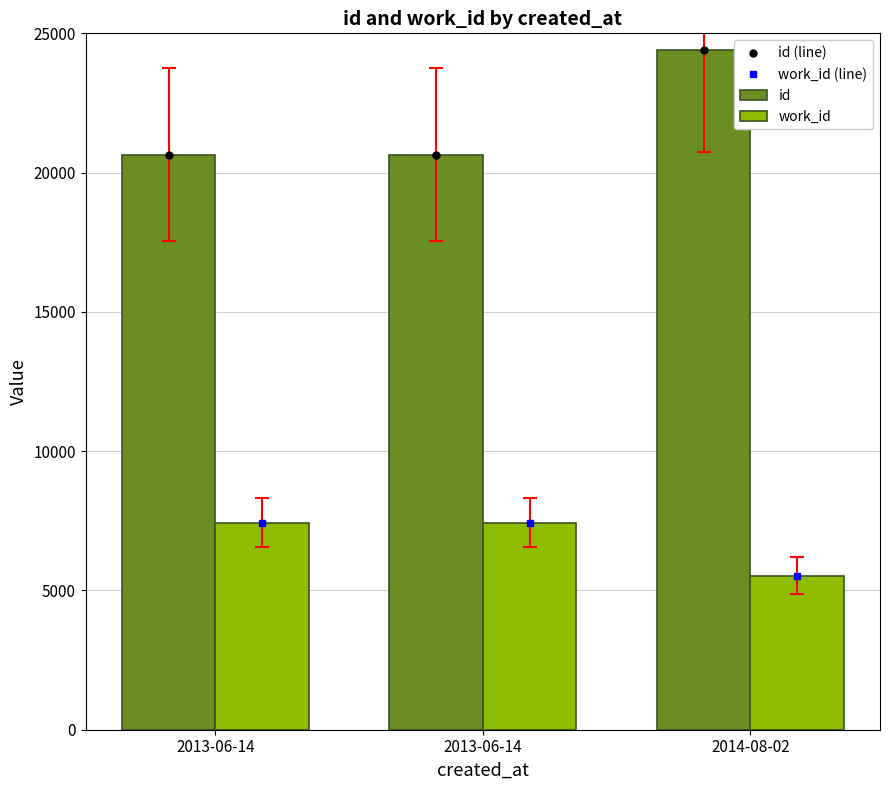

Reading left to right, extract all data points from this chart.

id (line): 2013-06-14=20642	2013-06-14=20643	2014-08-02=24386
work_id (line): 2013-06-14=7439	2013-06-14=7439	2014-08-02=5535
id: 2013-06-14=20642	2013-06-14=20643	2014-08-02=24386
work_id: 2013-06-14=7439	2013-06-14=7439	2014-08-02=5535